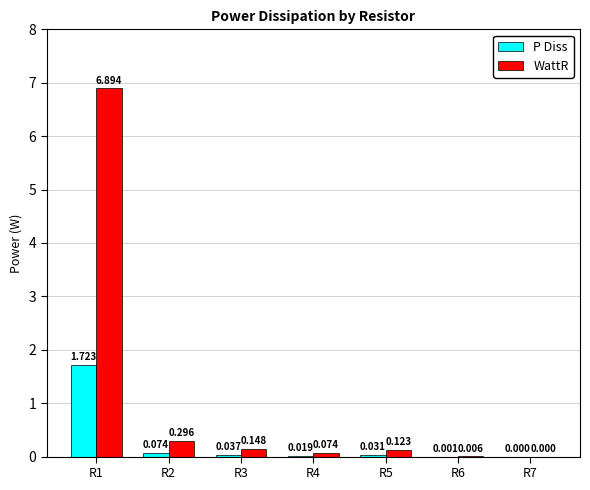

Which series has the largest total across all categories?

WattR